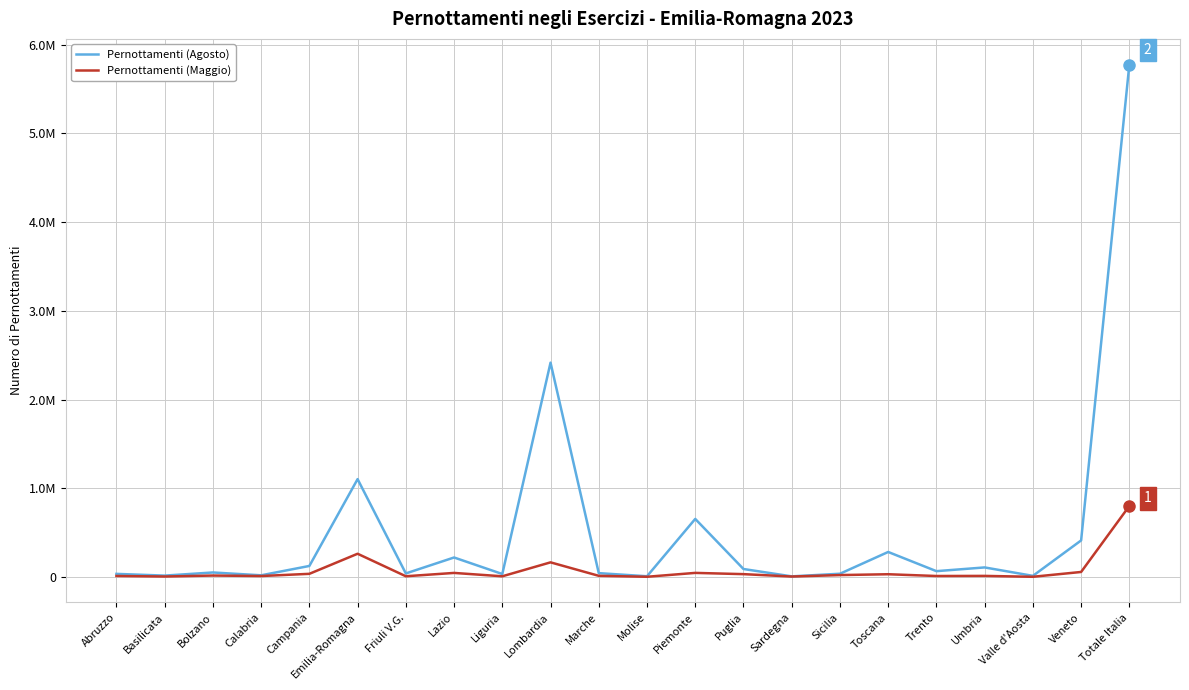

What is the maximum value shown in the chart?

5776455